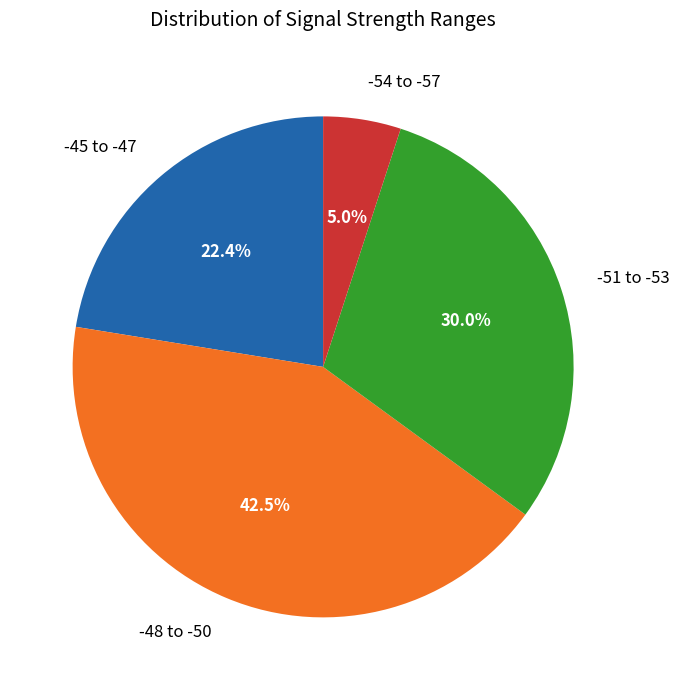

Is there any slice that represents more than half of the pie?

No